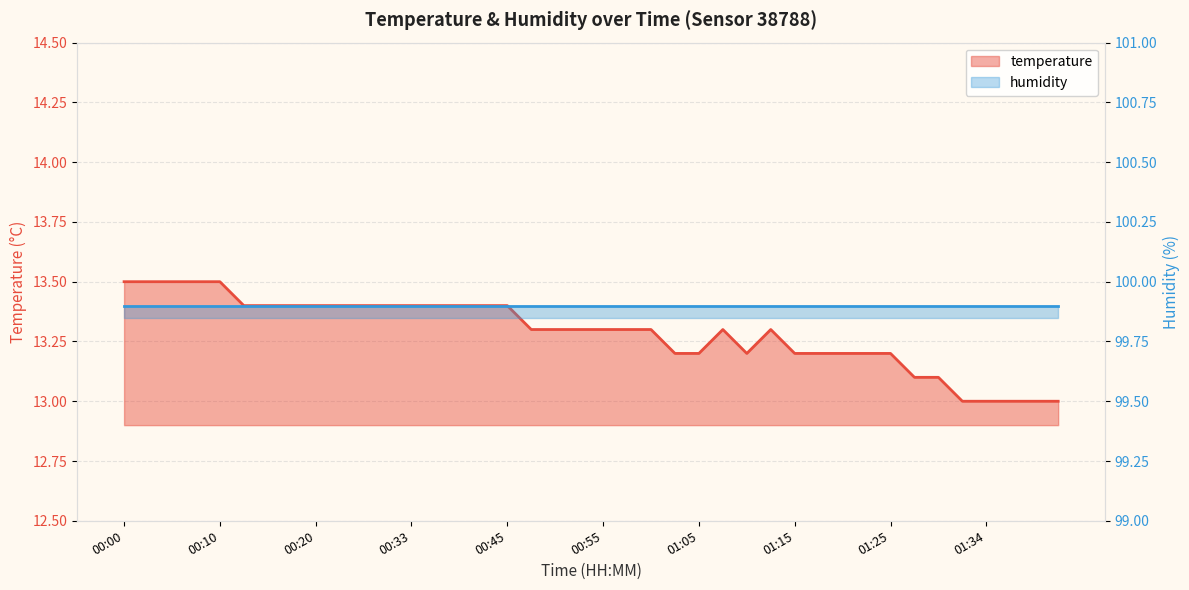

List the labels in order of value, smallest first.

01:32, 01:34, 01:37, 01:39, 01:42, 01:27, 01:30, 01:03, 01:05, 01:10, 01:15, 01:17, 01:20, 01:22, 01:25, 00:48, 00:50, 00:53, 00:55, 00:58, 01:00, 01:08, 01:13, 00:12, 00:15, 00:18, 00:20, 00:23, 00:25, 00:28, 00:33, 00:35, 00:38, 00:40, 00:45, 00:00, 00:02, 00:05, 00:07, 00:10